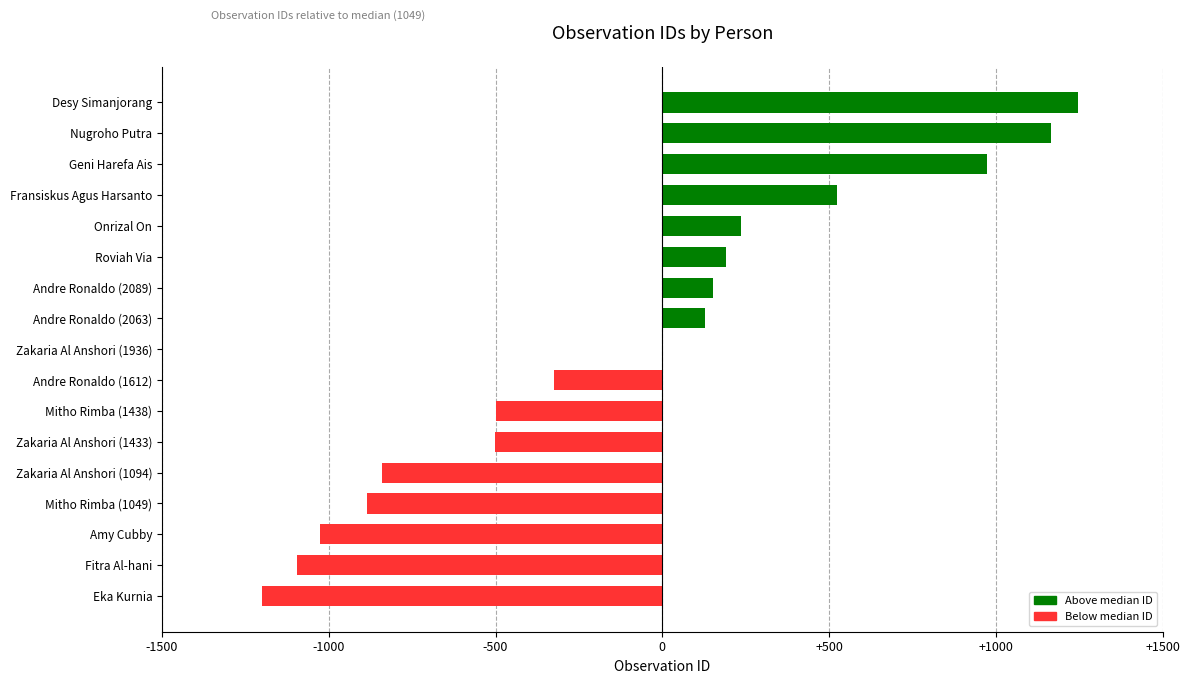

Is it true that the value at Zakaria Al Anshori (1433) is -503?

True